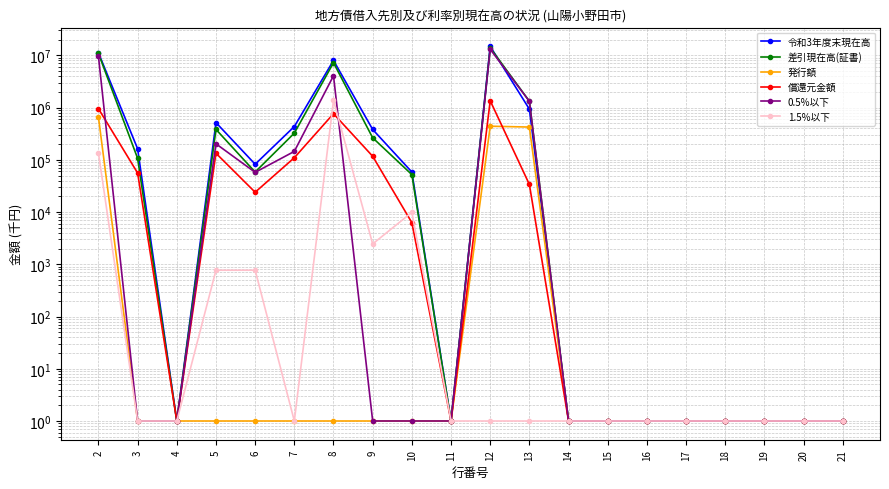

What is the value of the 0.5%以下 point at the 7th from the left?

4069906